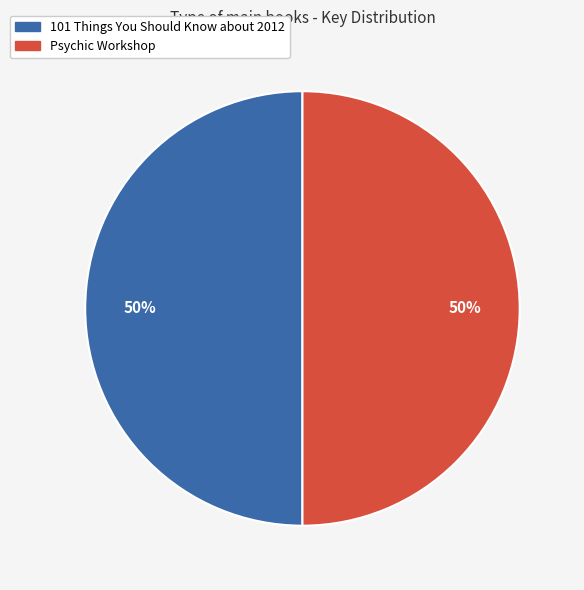

How many segments does this pie chart have?

2